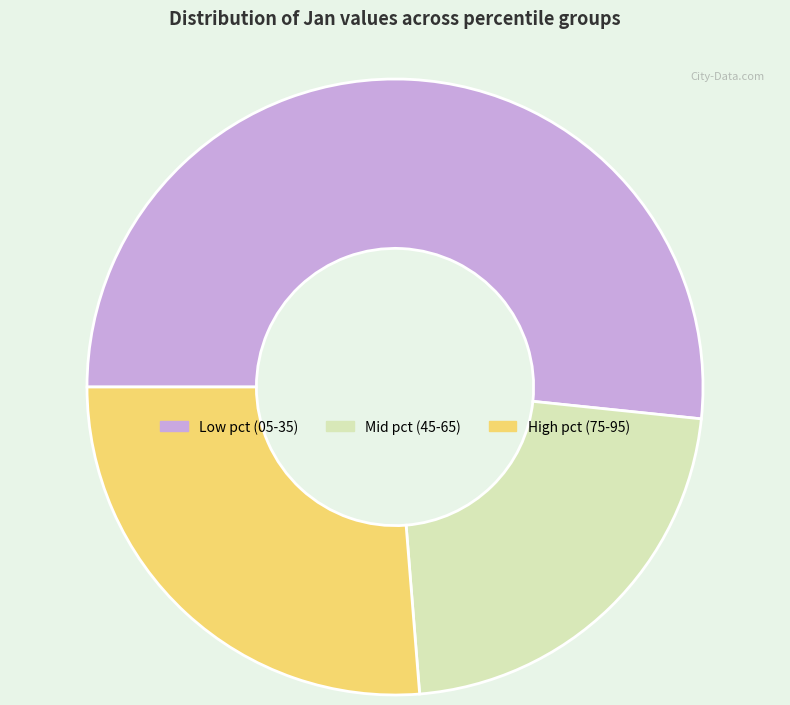

What is the ratio of the value at Mid pct (45-65) to the value at Low pct (05-35)?

0.4